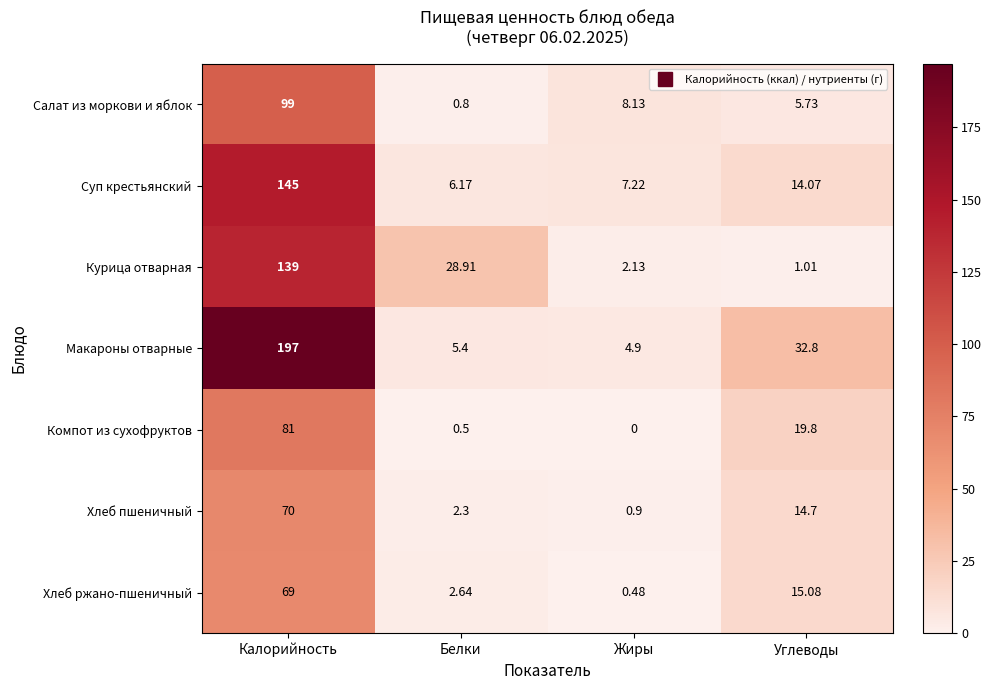

Where does the Салат из моркови и яблок series first go above 8?

Калорийность